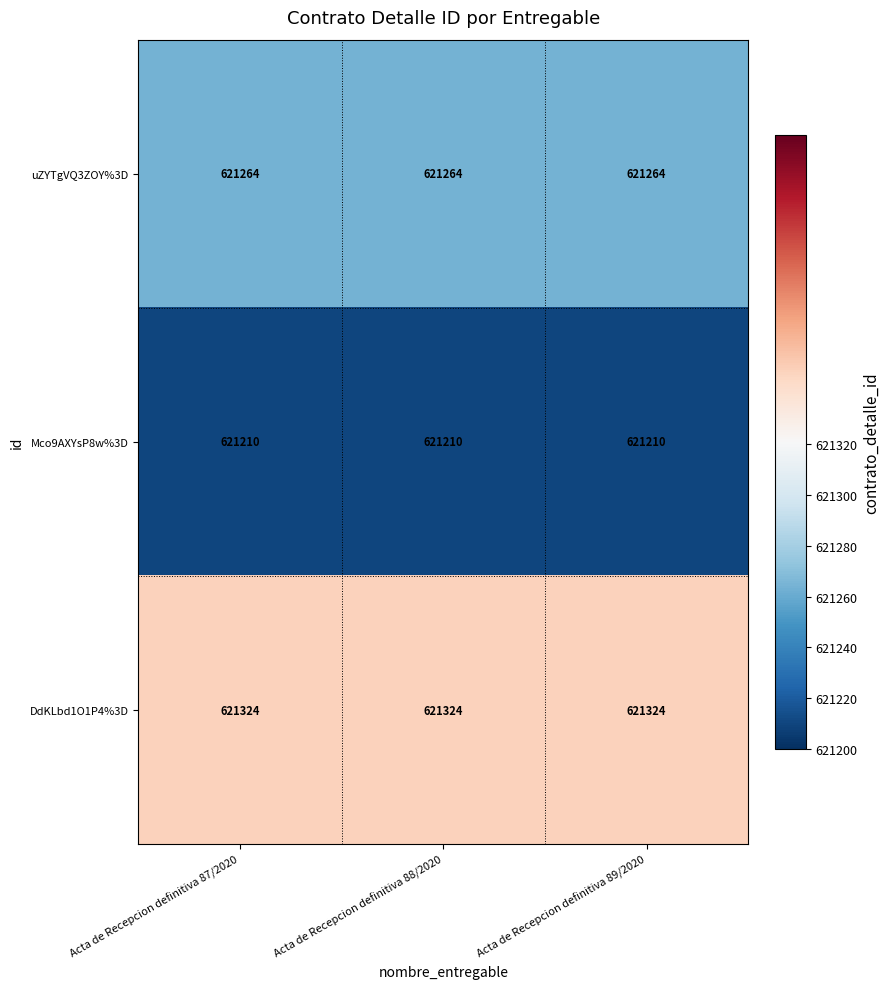

Rank the series at Acta de Recepcion definitiva 89/2020 from lowest to highest value.

Mco9AXYsP8w%3D, uZYTgVQ3ZOY%3D, DdKLbd1O1P4%3D